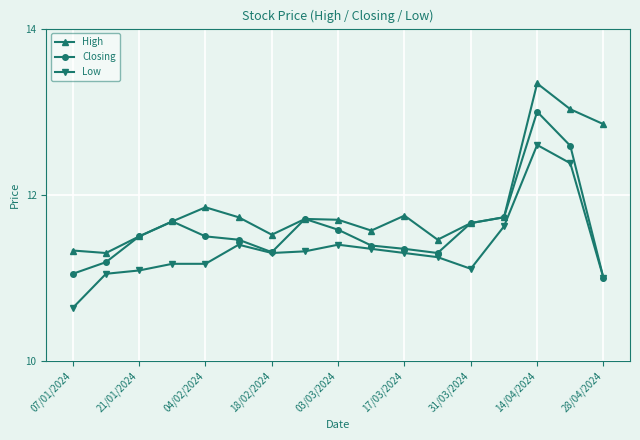

Which series has the largest total across all categories?

High